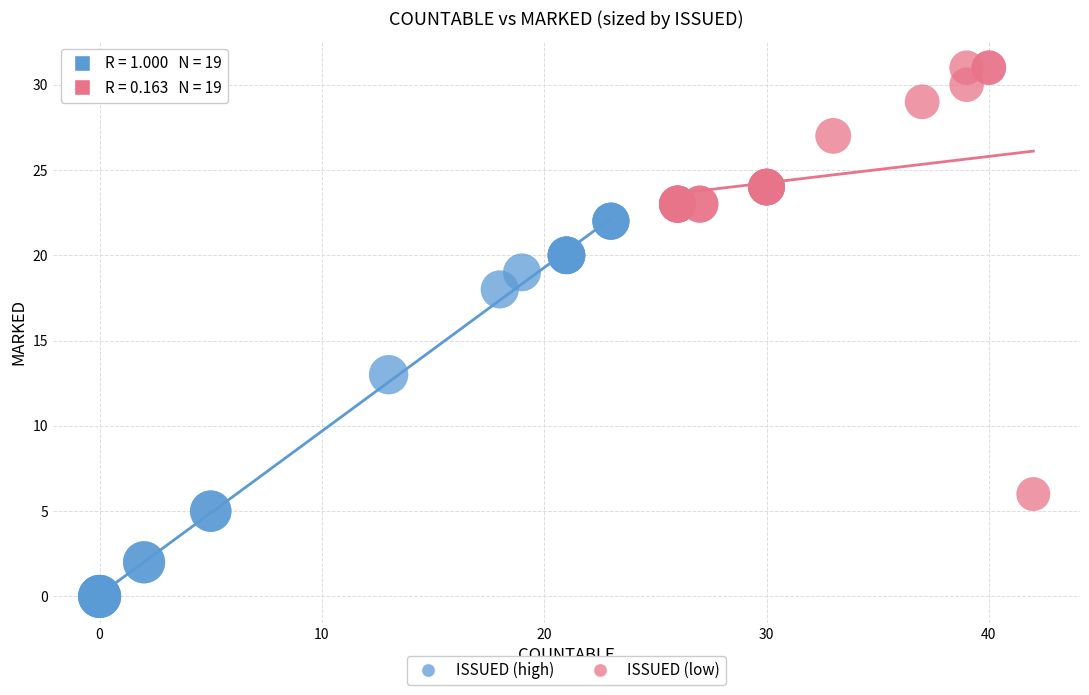

Which series reaches the minimum Y coordinate?

ISSUED (high)